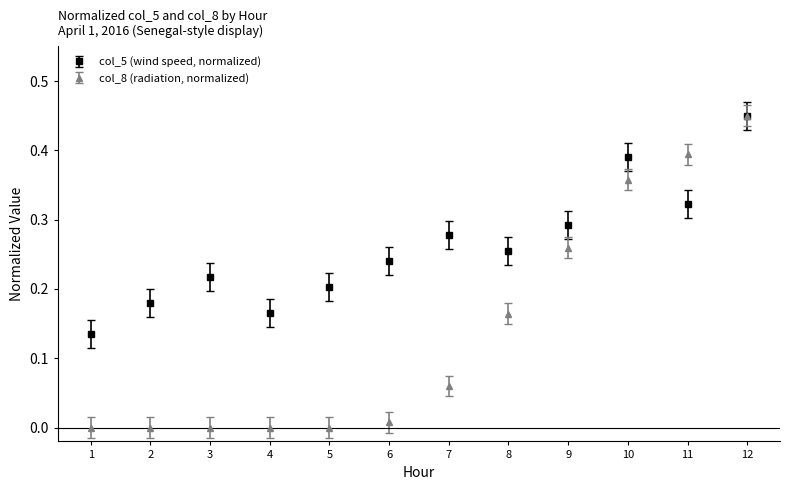

True or false: col_5 (wind speed, normalized) has a value of 0.2 at 9.

False